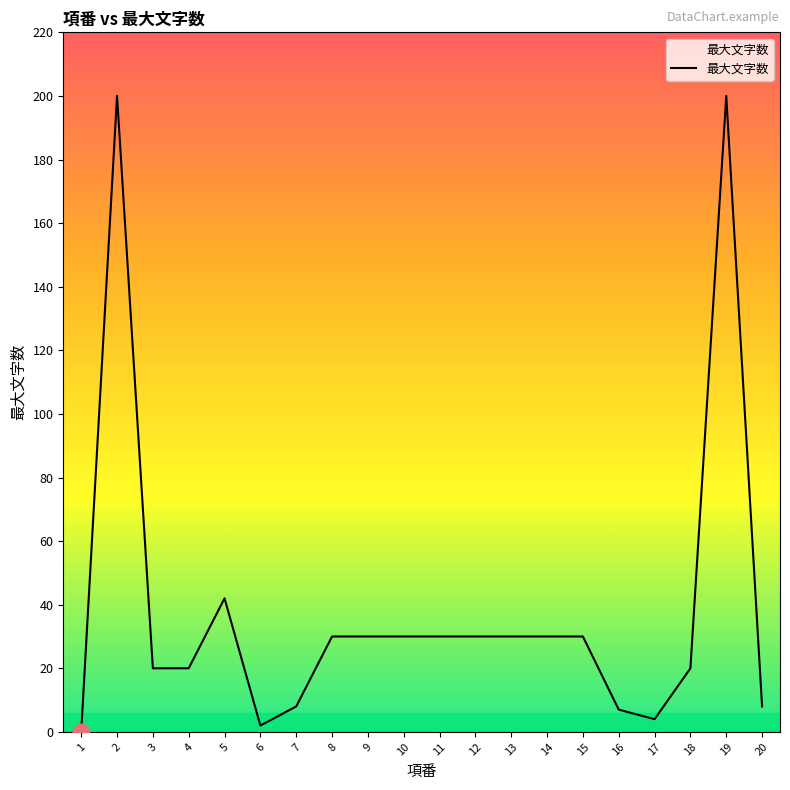

What is the greatest value displayed?

200